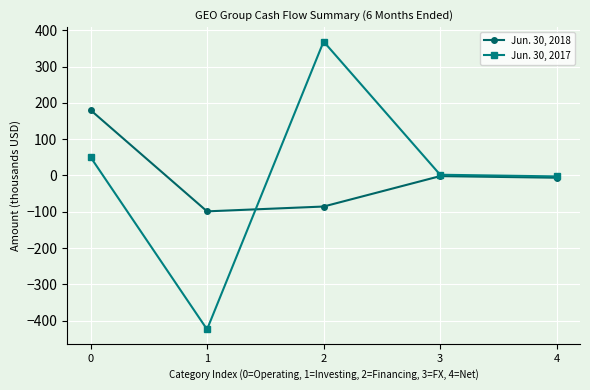

What is the value of the Jun. 30, 2017 point at the 1st from the left?

50.7